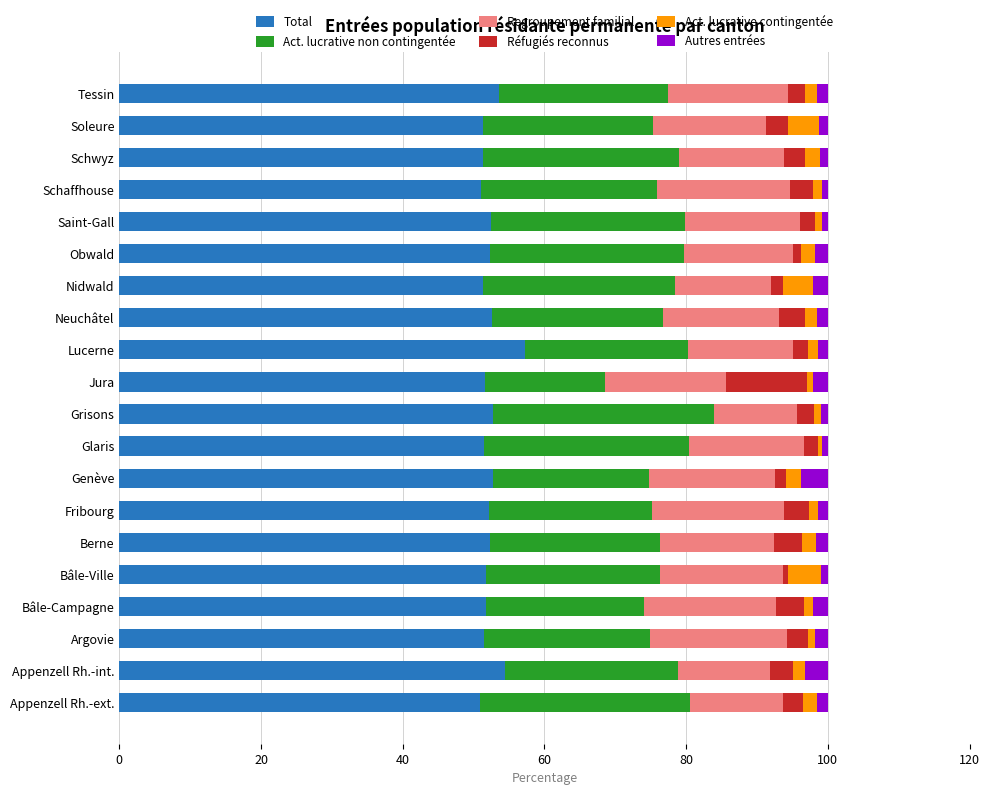

The value of Total at Neuchâtel is 52.7. True or false?

True